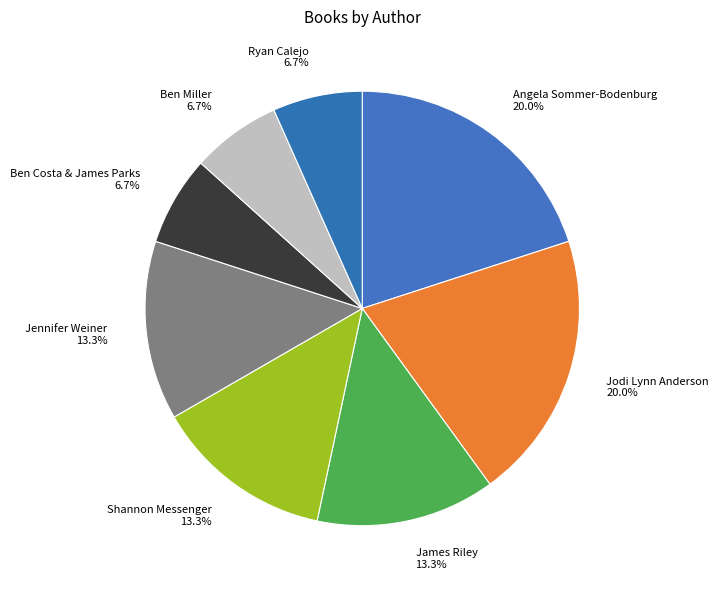

Is Ben Miller the majority of the pie?

No